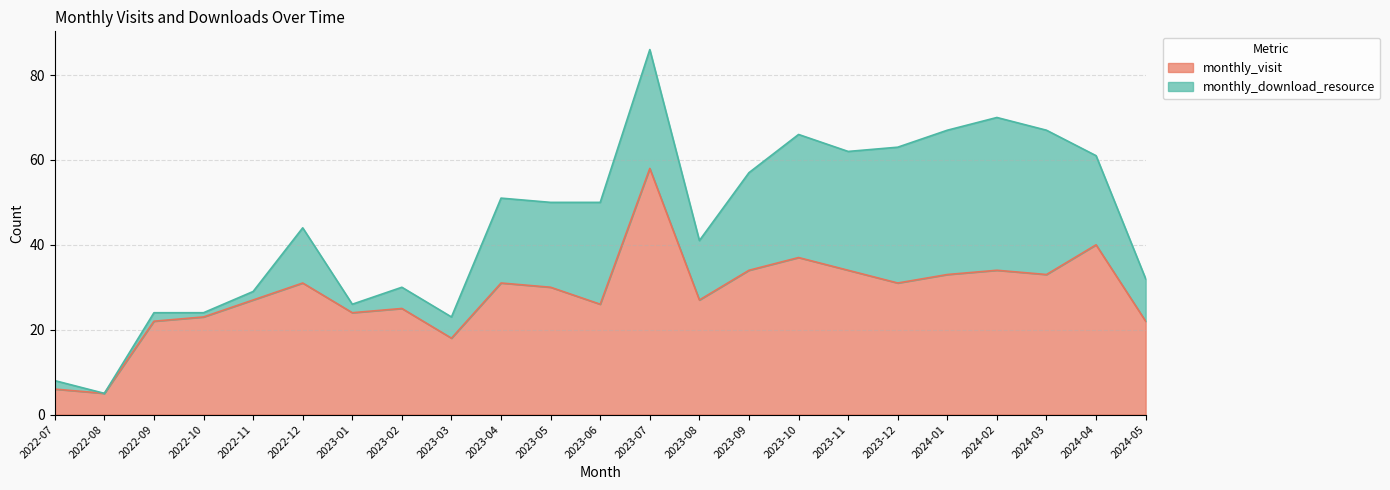

List the labels in order of value, largest first.

2023-07, 2024-04, 2023-10, 2023-09, 2023-11, 2024-02, 2024-01, 2024-03, 2022-12, 2023-04, 2023-12, 2023-05, 2022-11, 2023-08, 2023-06, 2023-02, 2023-01, 2022-10, 2022-09, 2024-05, 2023-03, 2022-07, 2022-08